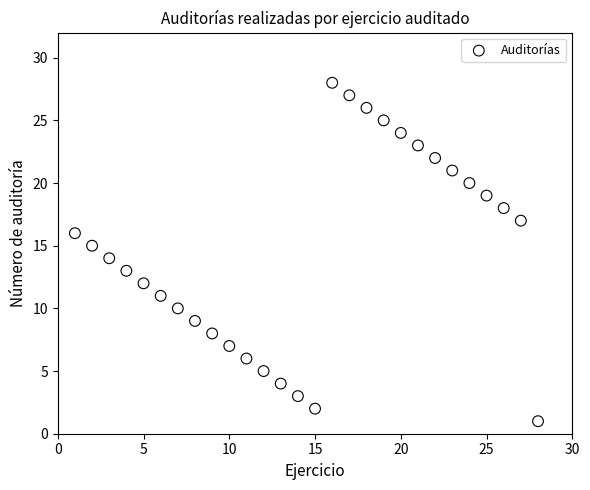

What is the range of Y values (max minus min)?

27